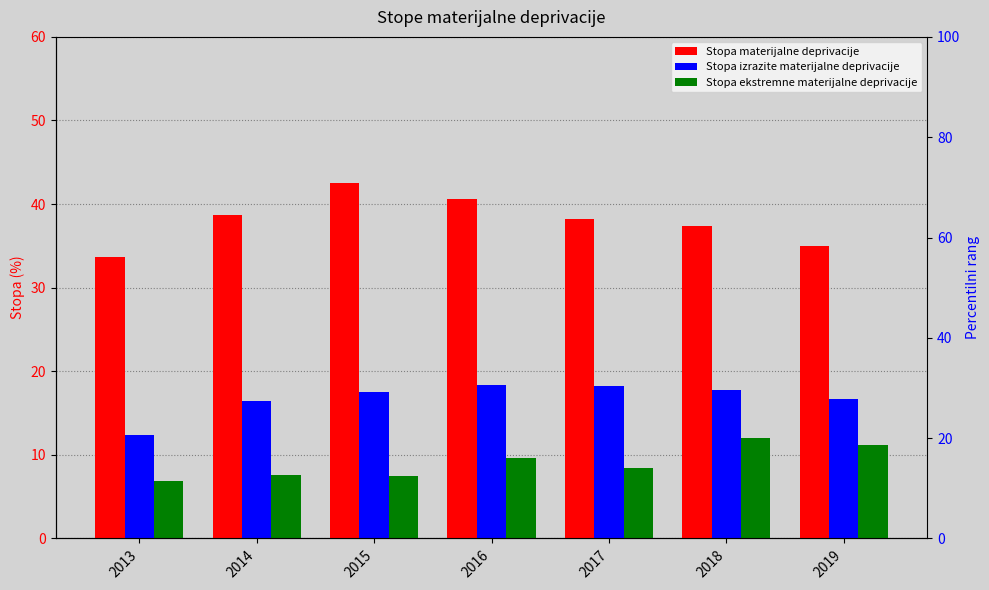

What is the lowest value of the Stopa materijalne deprivacije series?

33.7